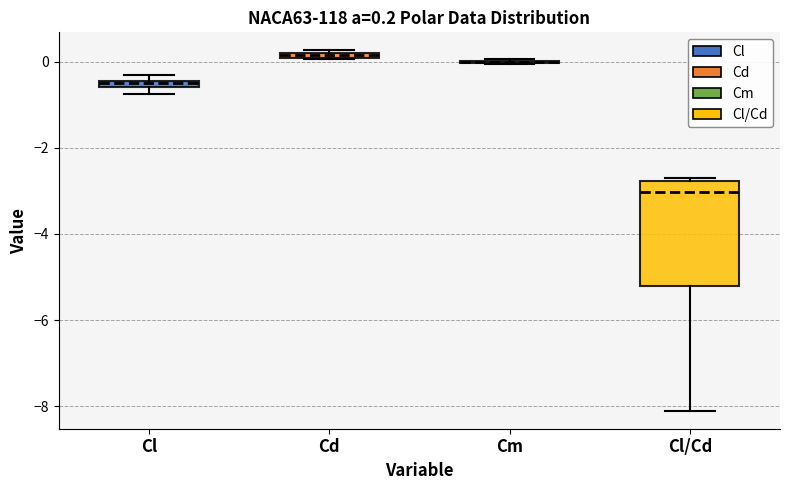

Comparing the boxes themselves (not the whiskers), which one is the tallest?

Cl/Cd